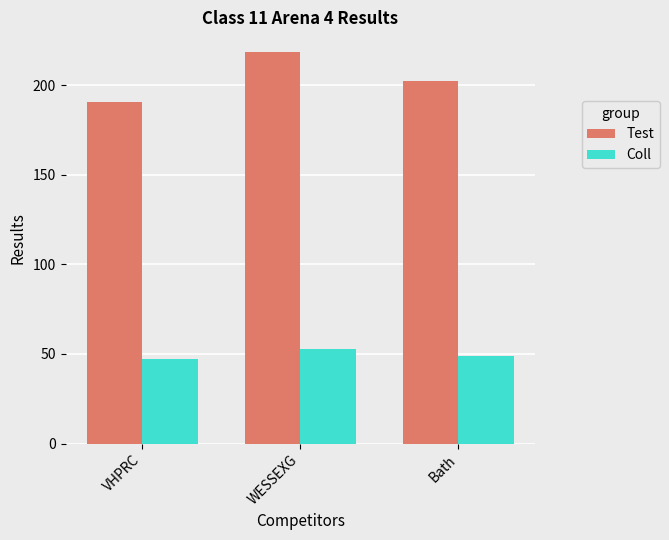

What is the approximate value of Coll at Bath?

49.0